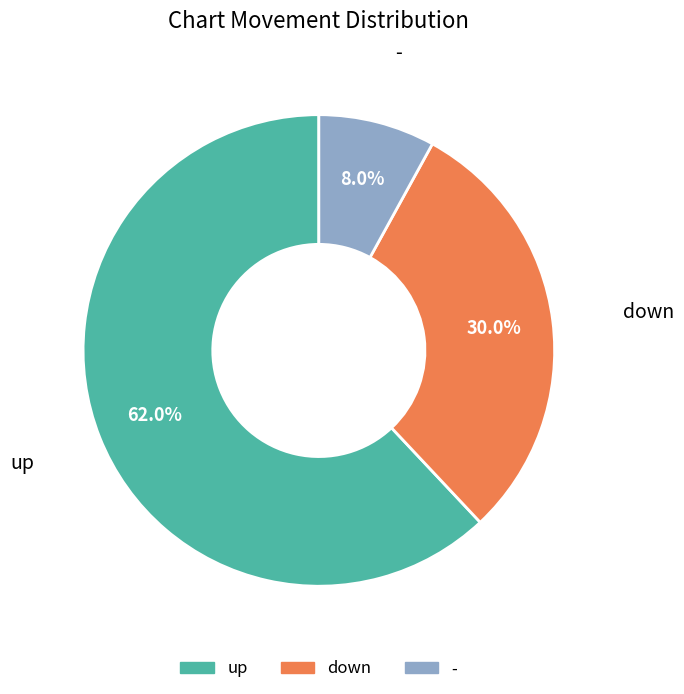

True or false: down accounts for 45% of the total.

False